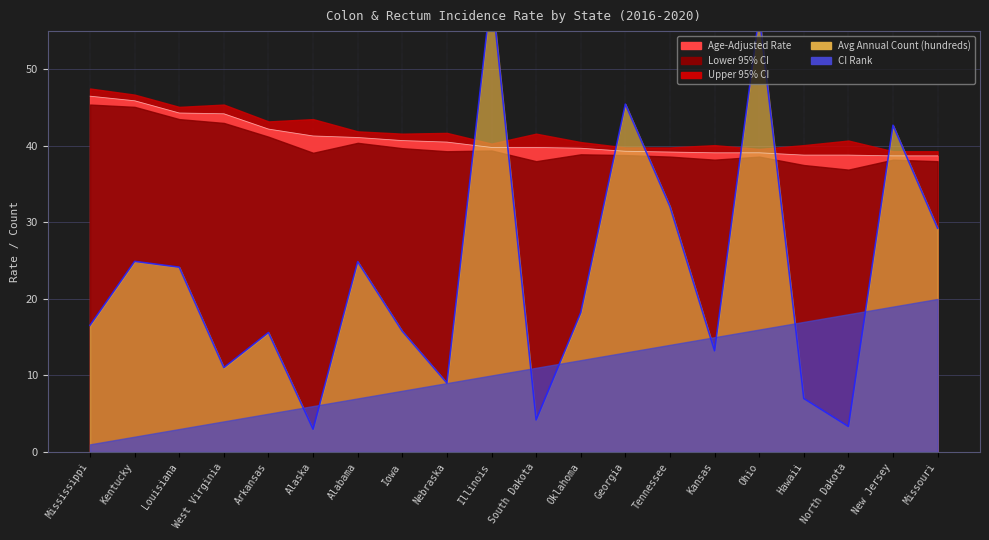

What is the value of the Upper 95% CI point at the 9th from the left?

41.7